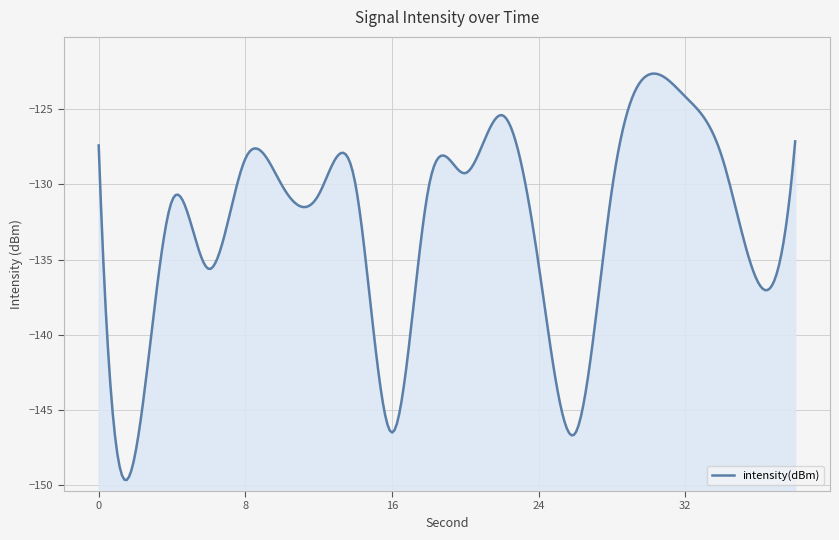

What is the sum of all values?

-2643.2